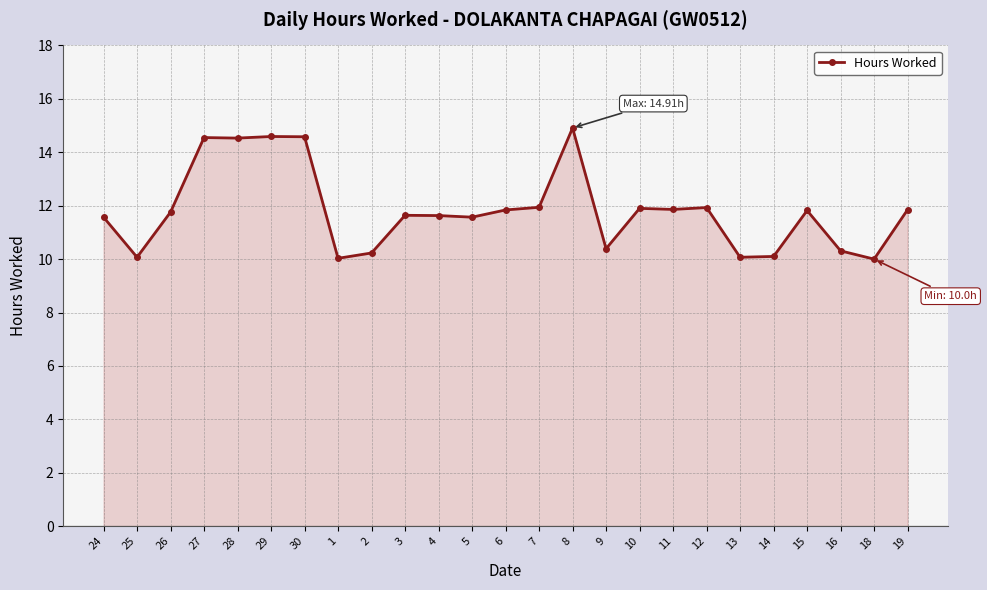

True or false: the data shows 14.8 at 16.

False